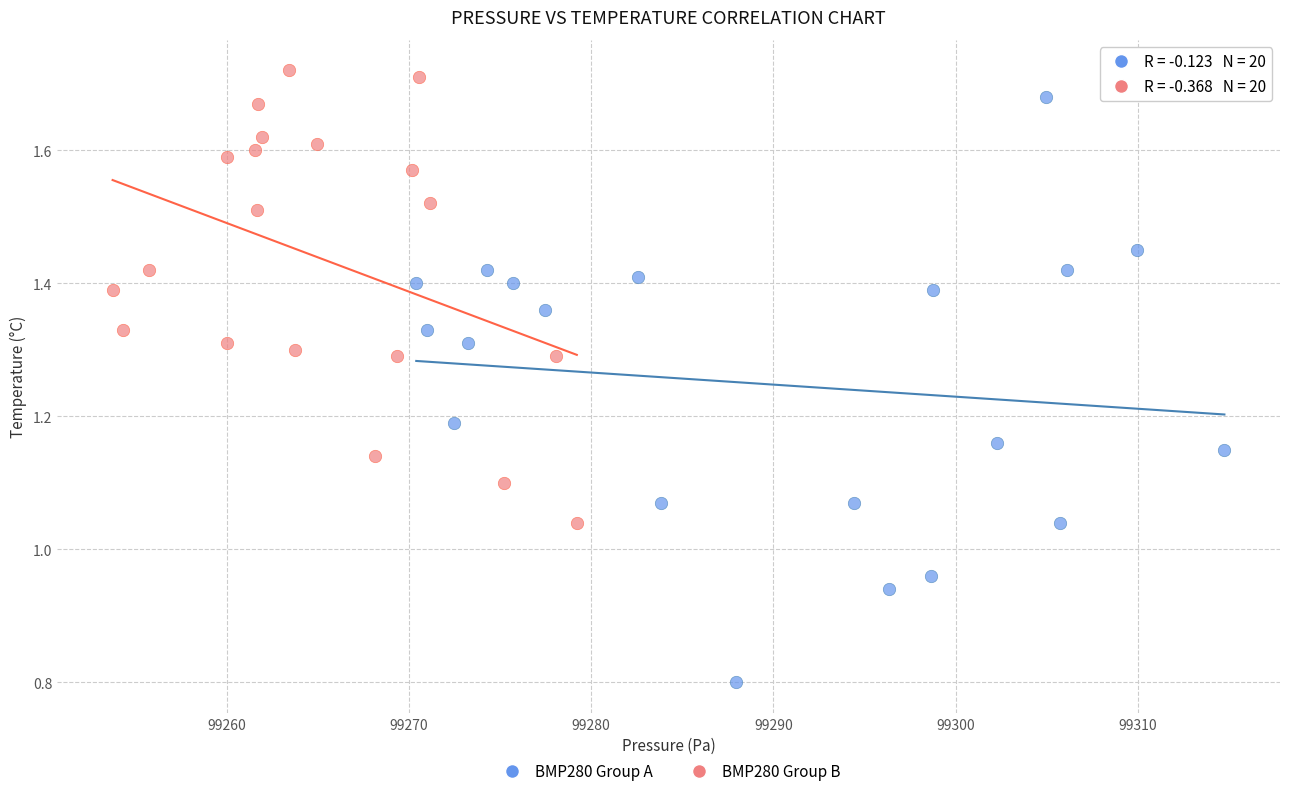

Which series contains the lowest Y value?

BMP280 Group A